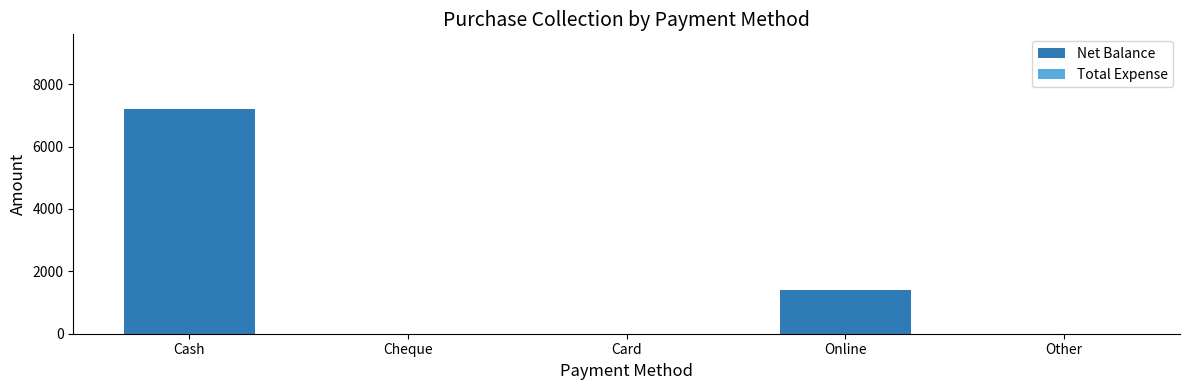

How many distinct data groups are displayed?

1